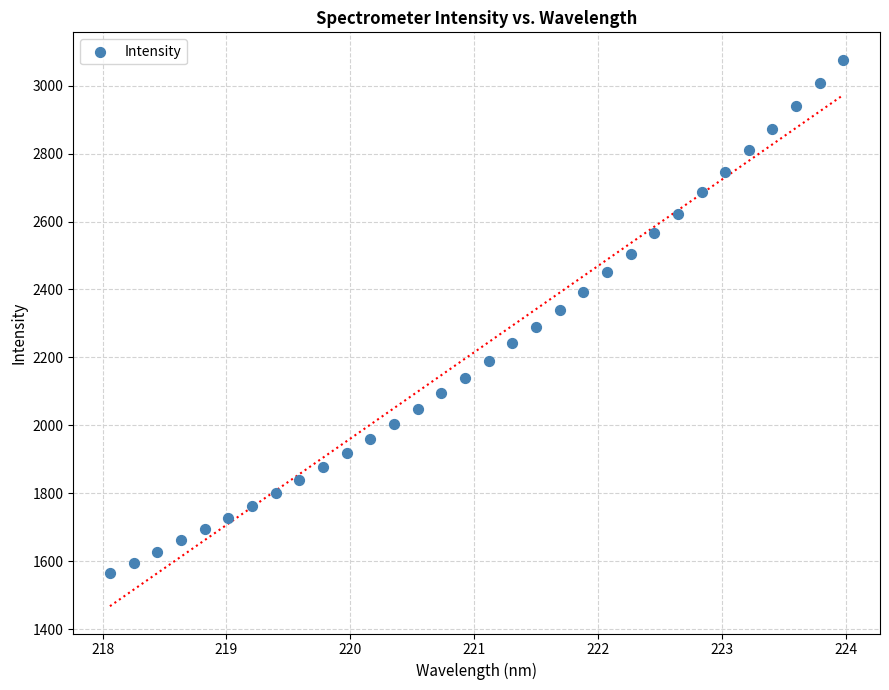

What is the range of Y values (max minus min)?

1510.6